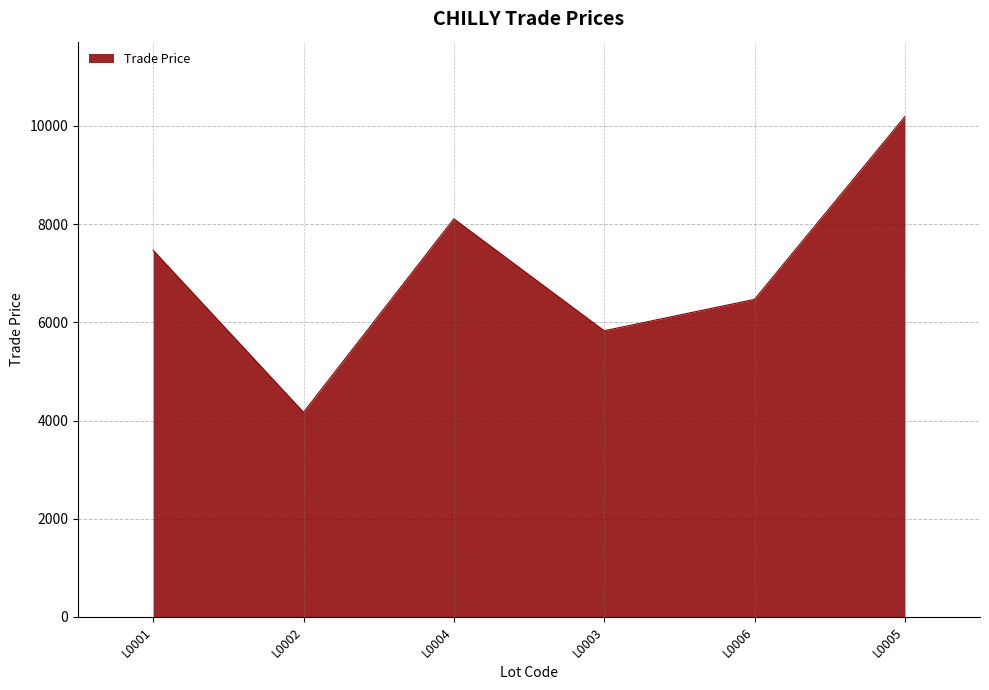

Where is the first local minimum?

L0002